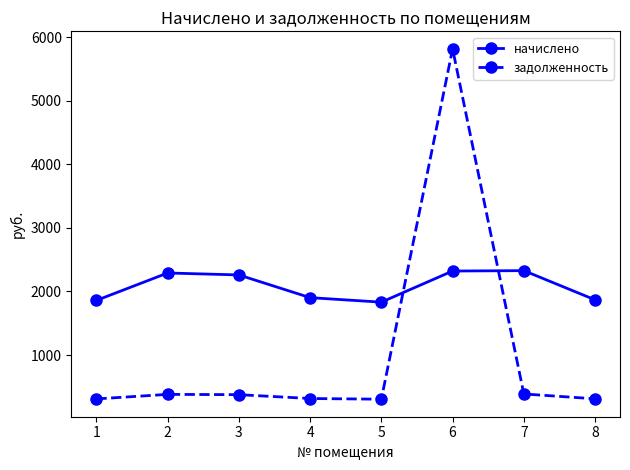

What is the sum of the задолженность values at 3 and 7?

764.4